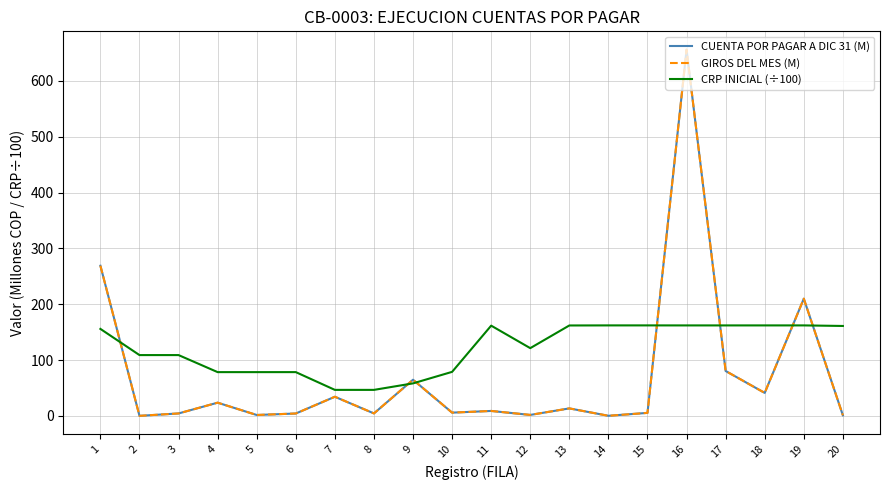

At which category does the chart reach its peak across all series?

16